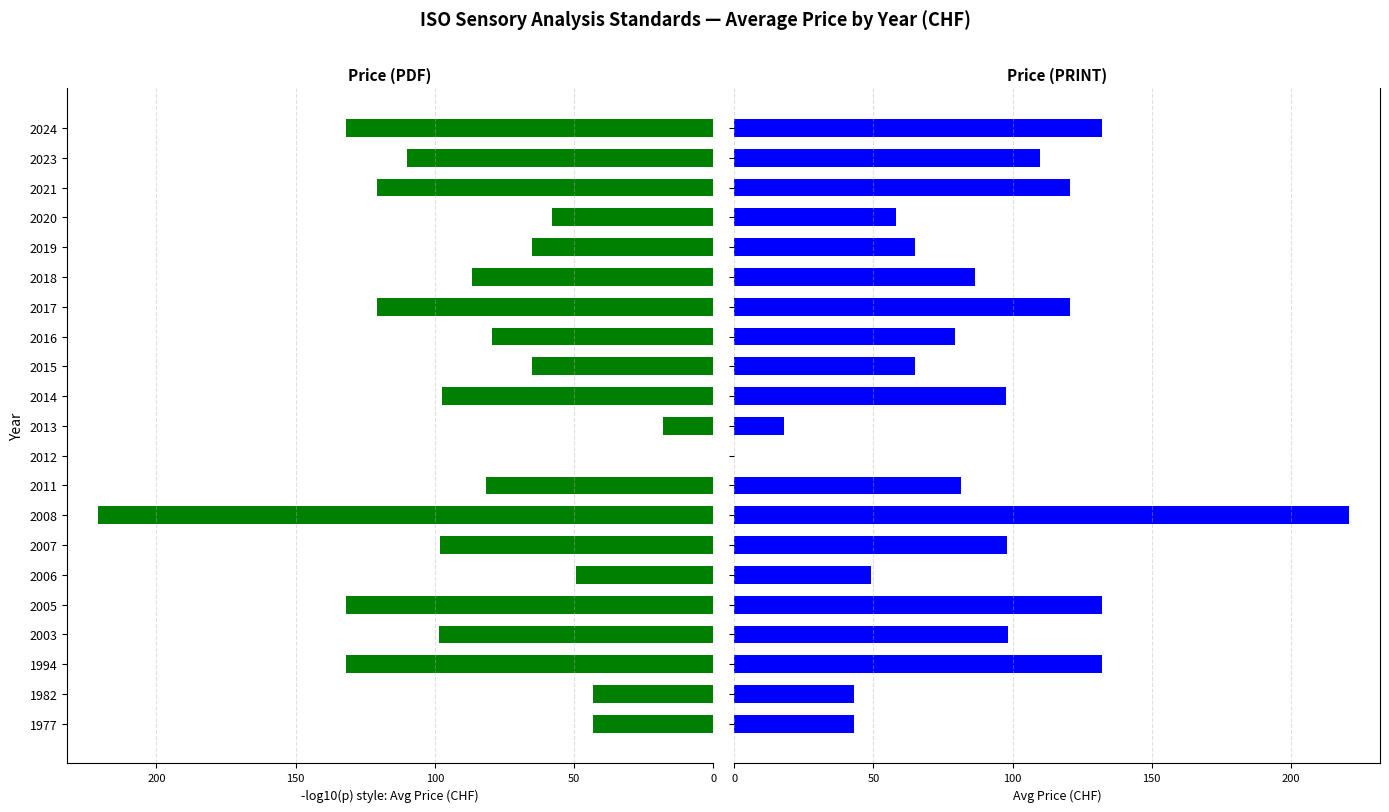

How many bars are there in each group?

2